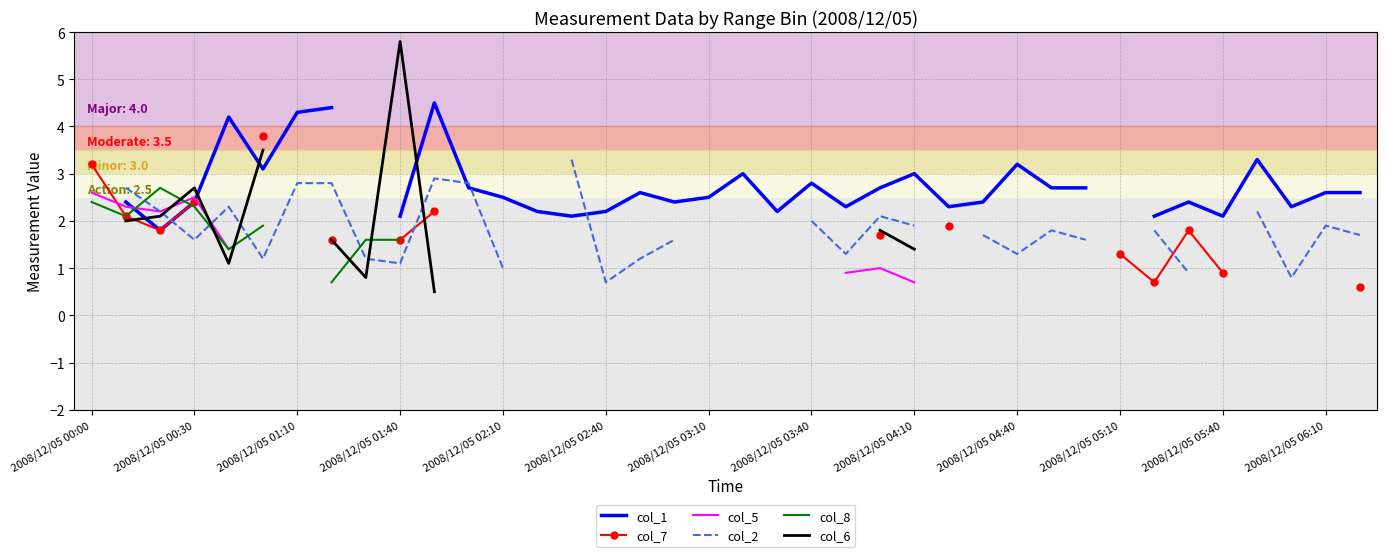

Is the value of col_8 at 2008/12/05 06:10 greater than the value of col_1 at 25?

No